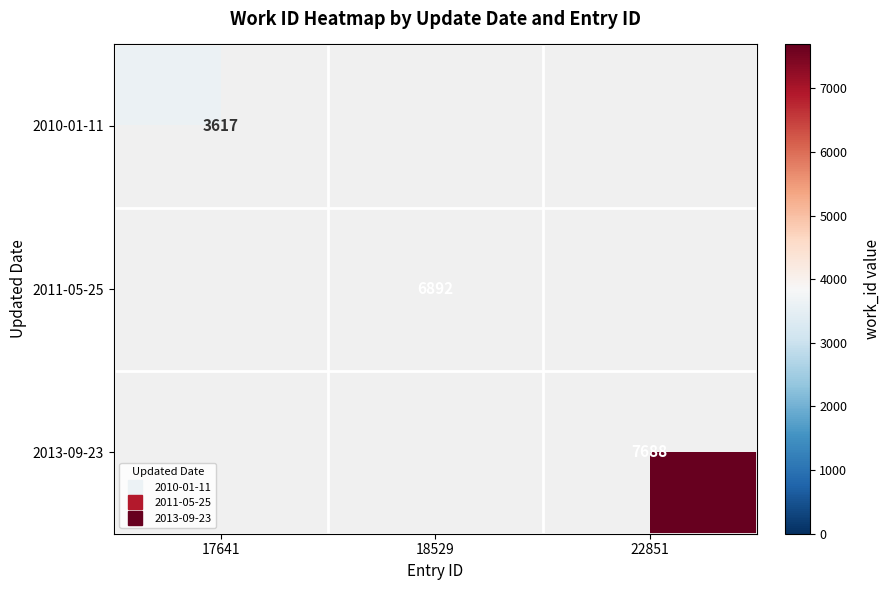

How many positive values does the 2011-05-25 series have?

1